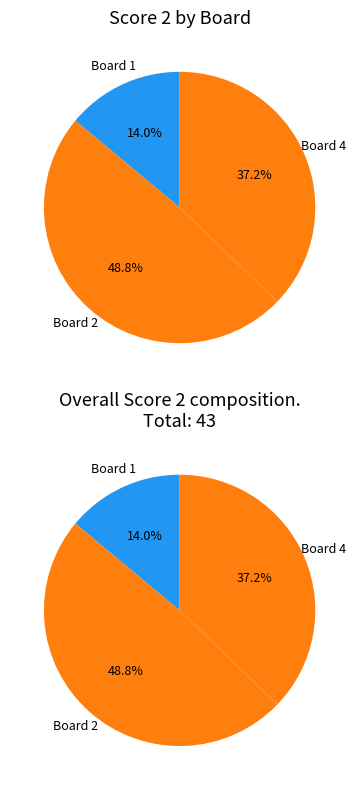

What percentage is the Board 4 slice, to the nearest percent?

37%